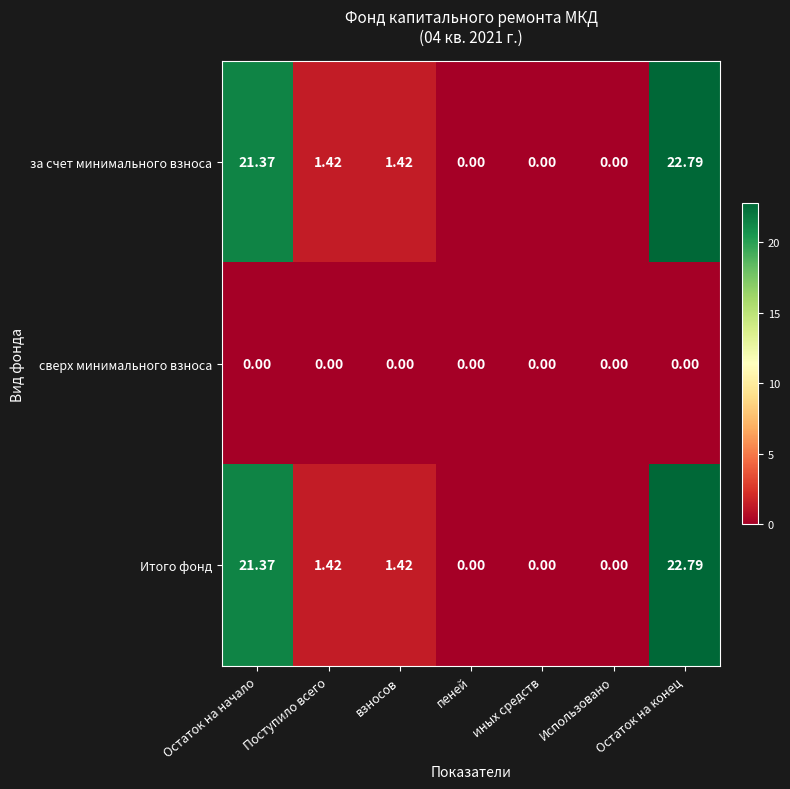

Count the number of data series in this chart.

3